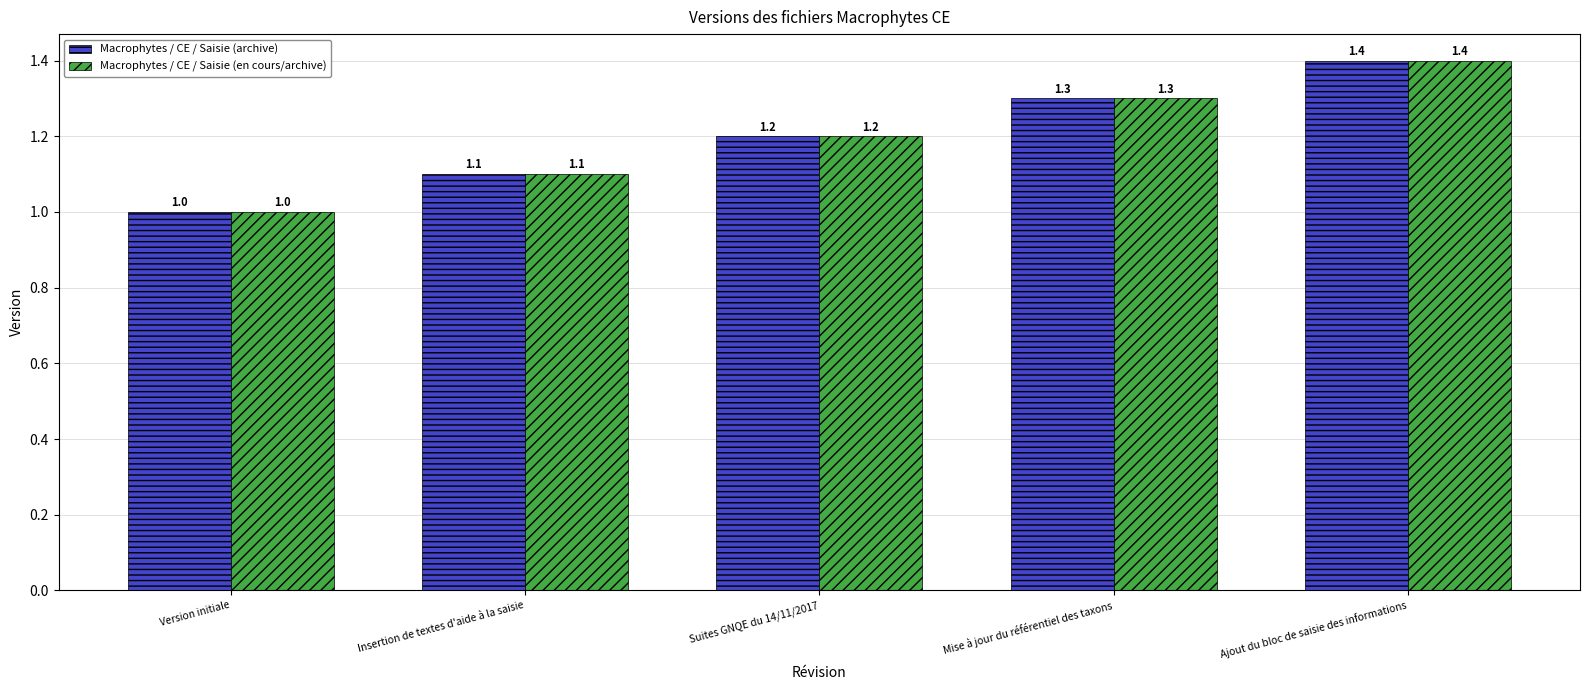

Reading left to right, transcribe all the data shown in this chart.

Macrophytes / CE / Saisie (archive): Version initiale=1.0	Insertion de textes d'aide à la saisie=1.1	Suites GNQE du 14/11/2017=1.2	Mise à jour du référentiel des taxons=1.3	Ajout du bloc de saisie des informations=1.4
Macrophytes / CE / Saisie (en cours/archive): Version initiale=1.0	Insertion de textes d'aide à la saisie=1.1	Suites GNQE du 14/11/2017=1.2	Mise à jour du référentiel des taxons=1.3	Ajout du bloc de saisie des informations=1.4